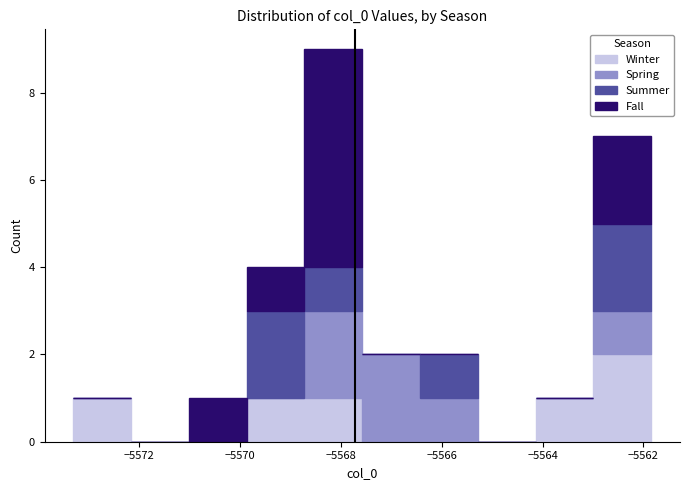

Reading left to right, list every stacked bar in this chart as the range it spans on the x-axis followed by its total height. Neither the bar edges nor the heights are printed on the chart, so give them approximately, as read against the axes.

-5573.4 to -5572.2: 1
-5572.2 to -5571.0: 0
-5571.0 to -5569.8: 1
-5569.8 to -5568.8: 4
-5568.8 to -5567.6: 9
-5567.6 to -5566.4: 2
-5566.4 to -5565.2: 2
-5565.2 to -5564.2: 0
-5564.2 to -5563.0: 1
-5563.0 to -5561.8: 7